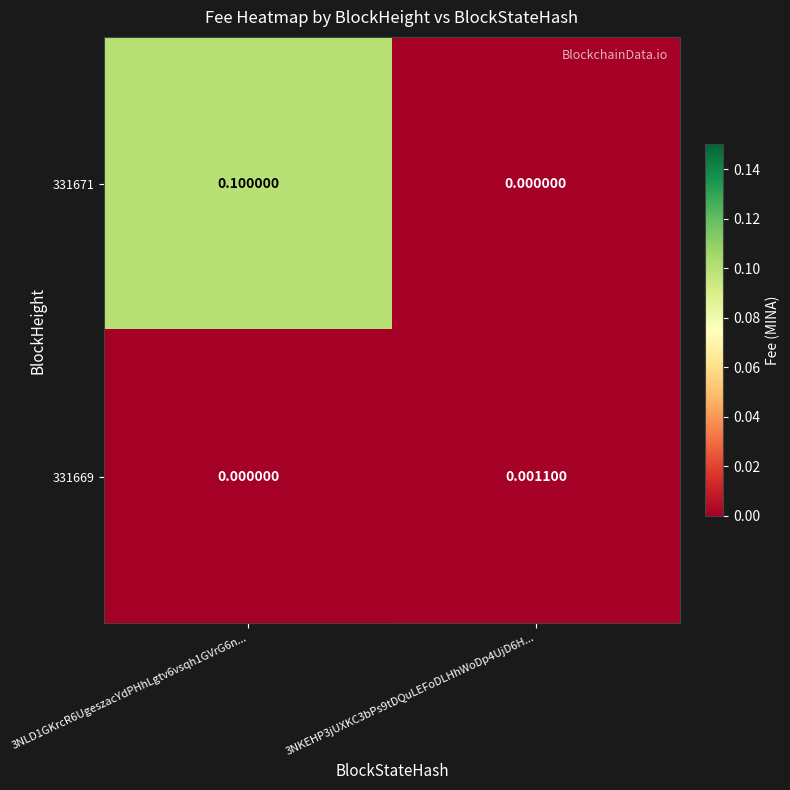

Is the value of 331671 at 3NLD1GKrcR6UgeszacYdPHhLgtv6vsqh1GVrG6n... greater than the value of 331669 at 3NKEHP3jUXKC3bPs9tDQuLEFoDLHhWoDp4UjD6H...?

Yes